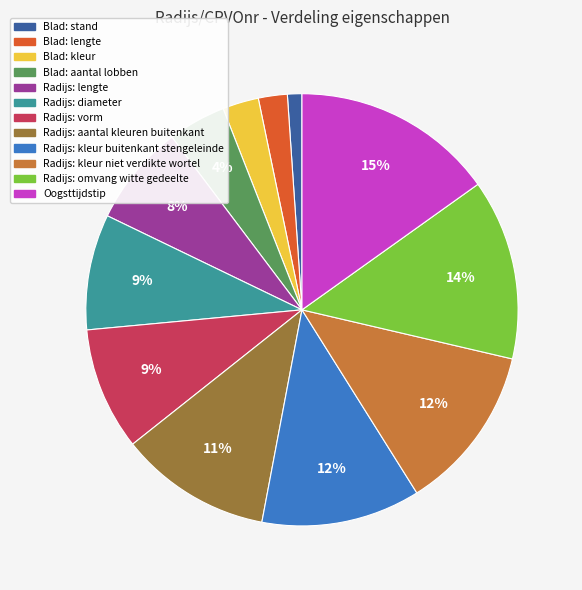

Count the number of slices in the pie.

12